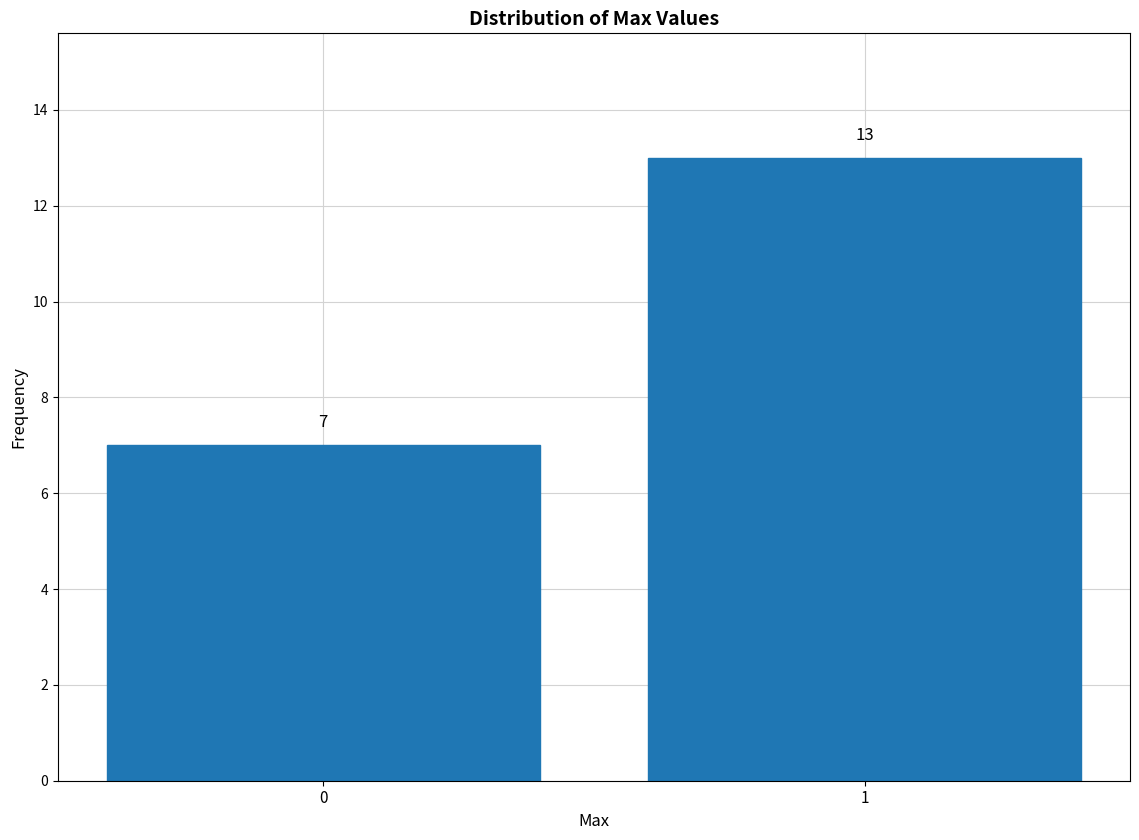

Reading right to left, list all the values displayed in this chart.

13	7